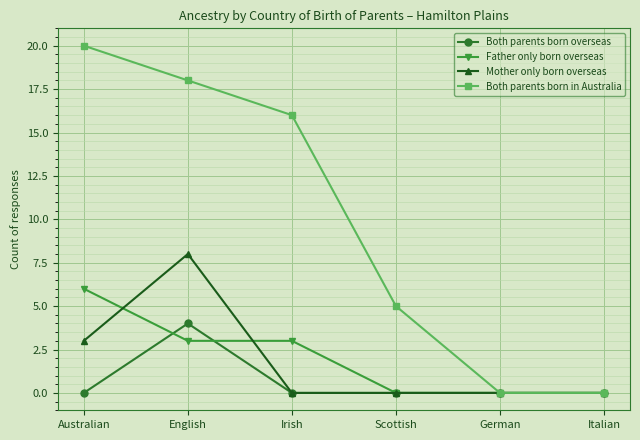

What is the sum of all Both parents born in Australia values?

59